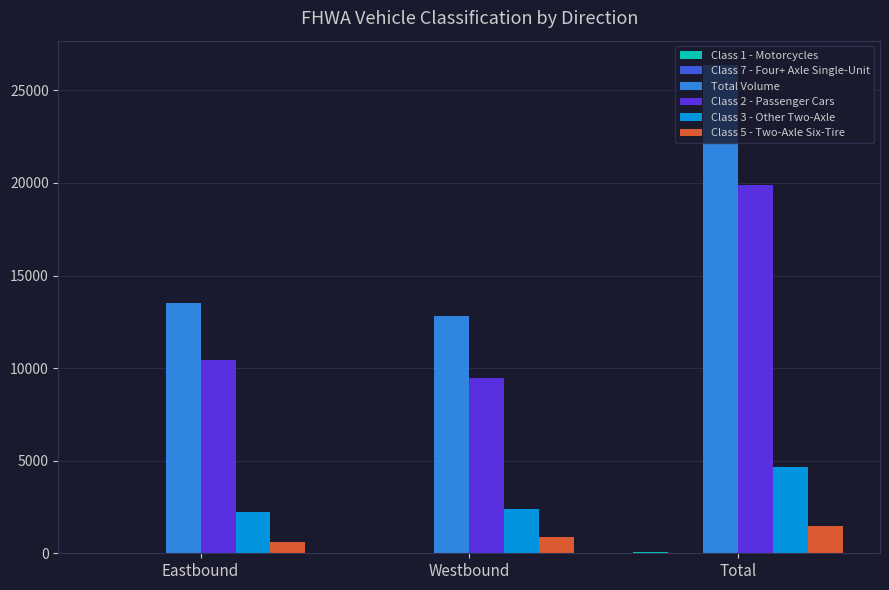

Is the value of Class 2 - Passenger Cars at Total greater than the value of Class 3 - Other Two-Axle at Eastbound?

Yes